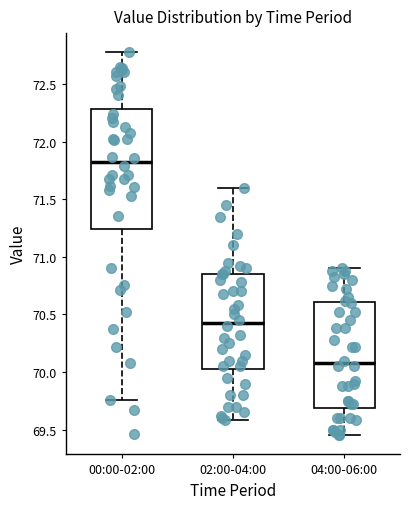

Reading left to right, read every box against the y-axis: the position of its median line, the range the box covers, and the ends of its whiskers. The values are not printed on the chart, so give them approximately, as read against the axis.

00:00-02:00: median 71.85, box 71.25 to 72.30, whiskers 69.75 to 72.80
02:00-04:00: median 70.45, box 70.05 to 70.85, whiskers 69.60 to 71.60
04:00-06:00: median 70.10, box 69.70 to 70.60, whiskers 69.45 to 70.90